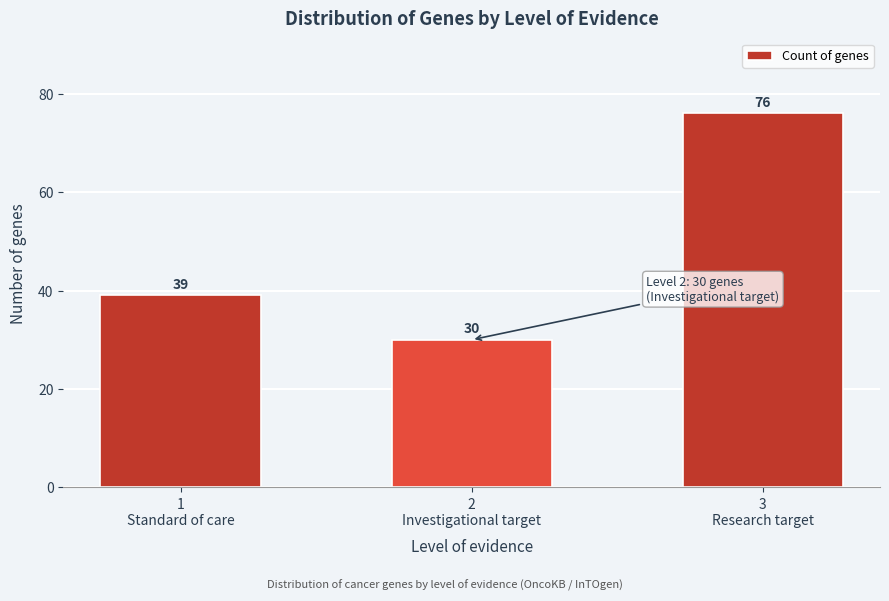

Reading left to right, what are all the values shown in this chart?

39	30	76